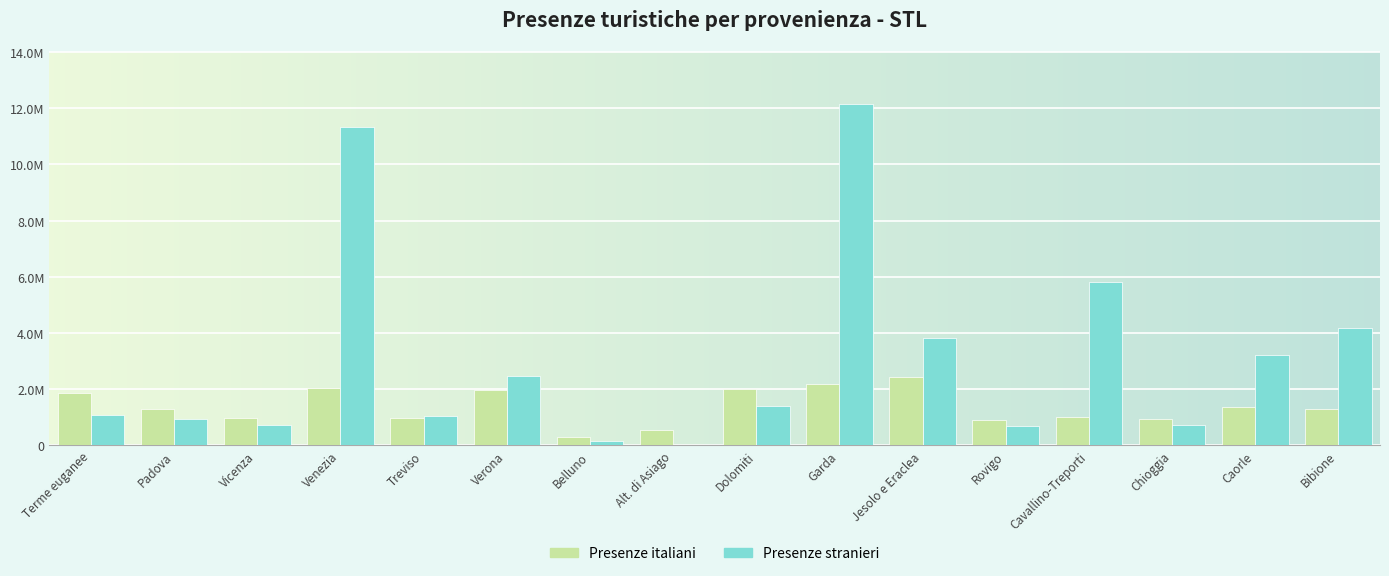

What is the difference between the Presenze stranieri values at Dolomiti and Cavallino-Treporti?

4401085